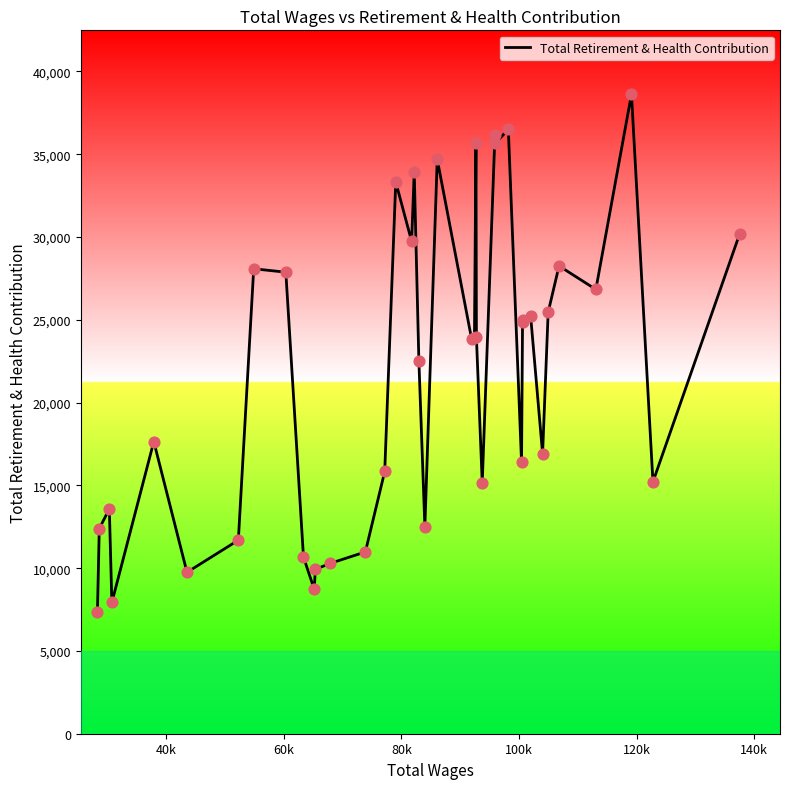

What is the minimum value shown in the chart?

7324